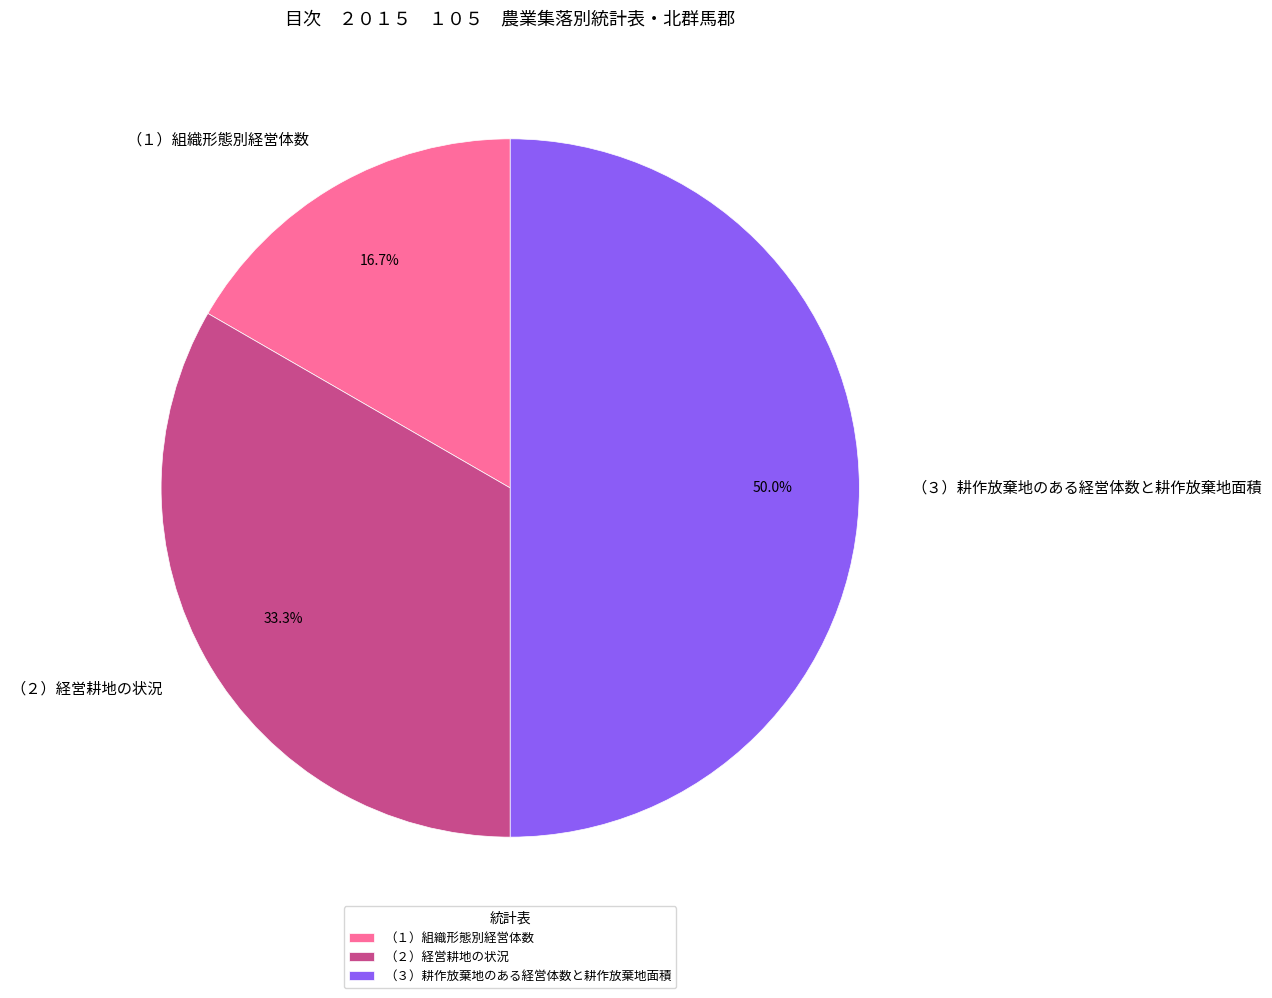

Approximately how many times larger is the value at （２）経営耕地の状況 compared to （３）耕作放棄地のある経営体数と耕作放棄地面積?

0.7